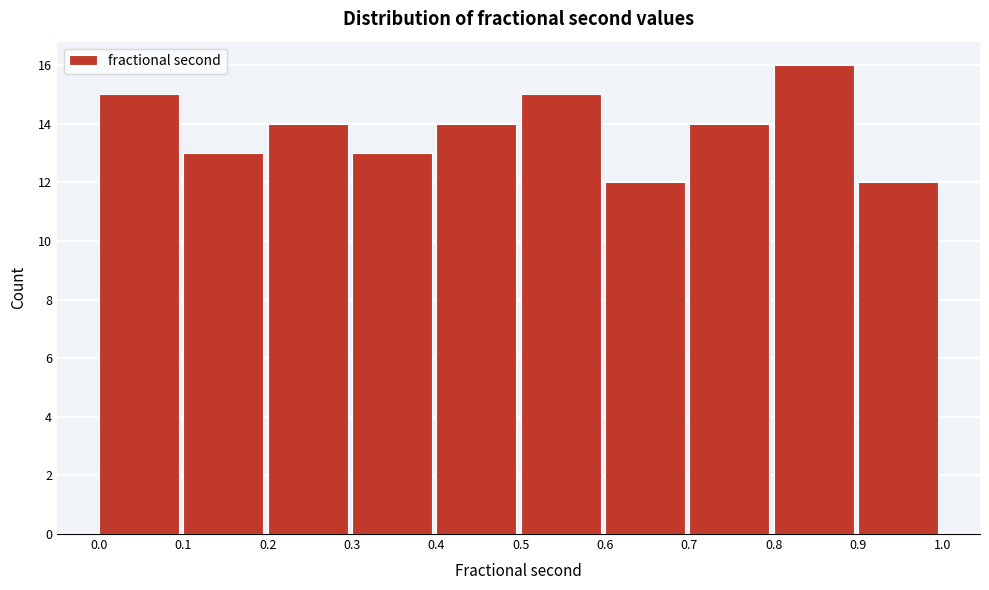

How tall is the bar that spans 0.3 to 0.4 on the x-axis? The values are not printed on the chart, so give them approximately, as read against the axis.

13